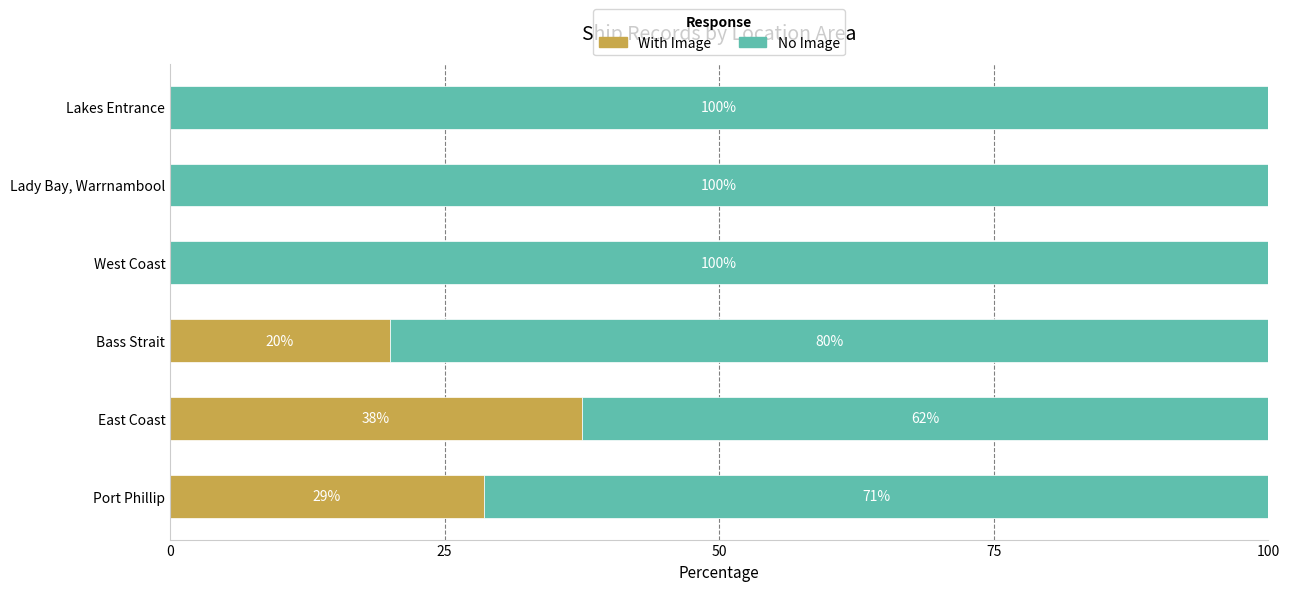

The With Image series shows 0.0 at Lady Bay, Warrnambool. True or false?

True